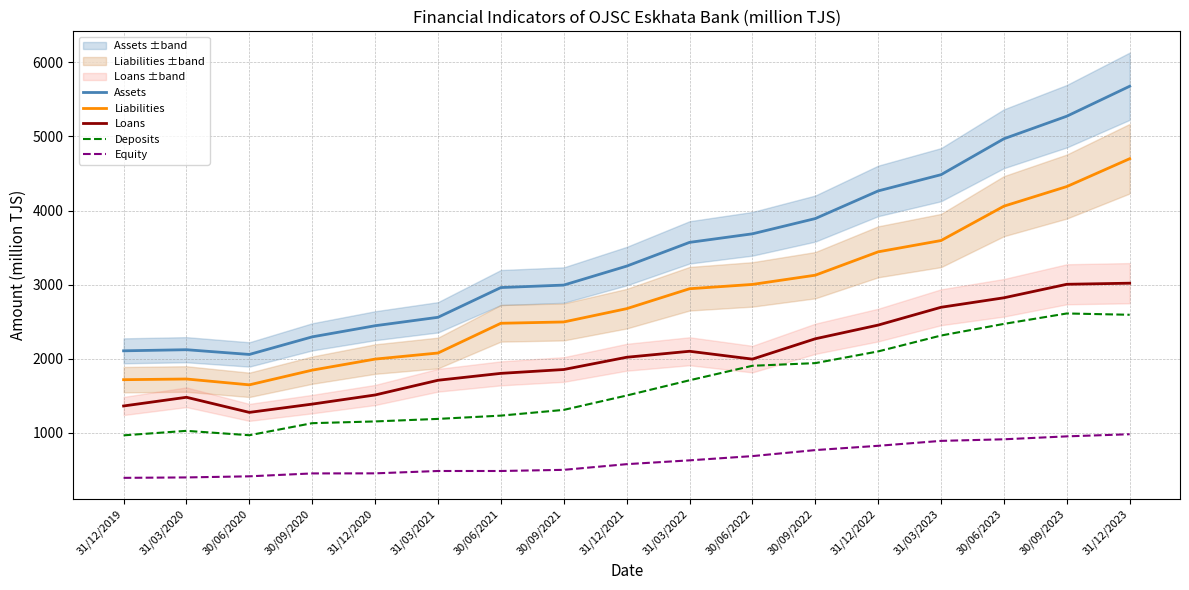

Count the number of data series in this chart.

5